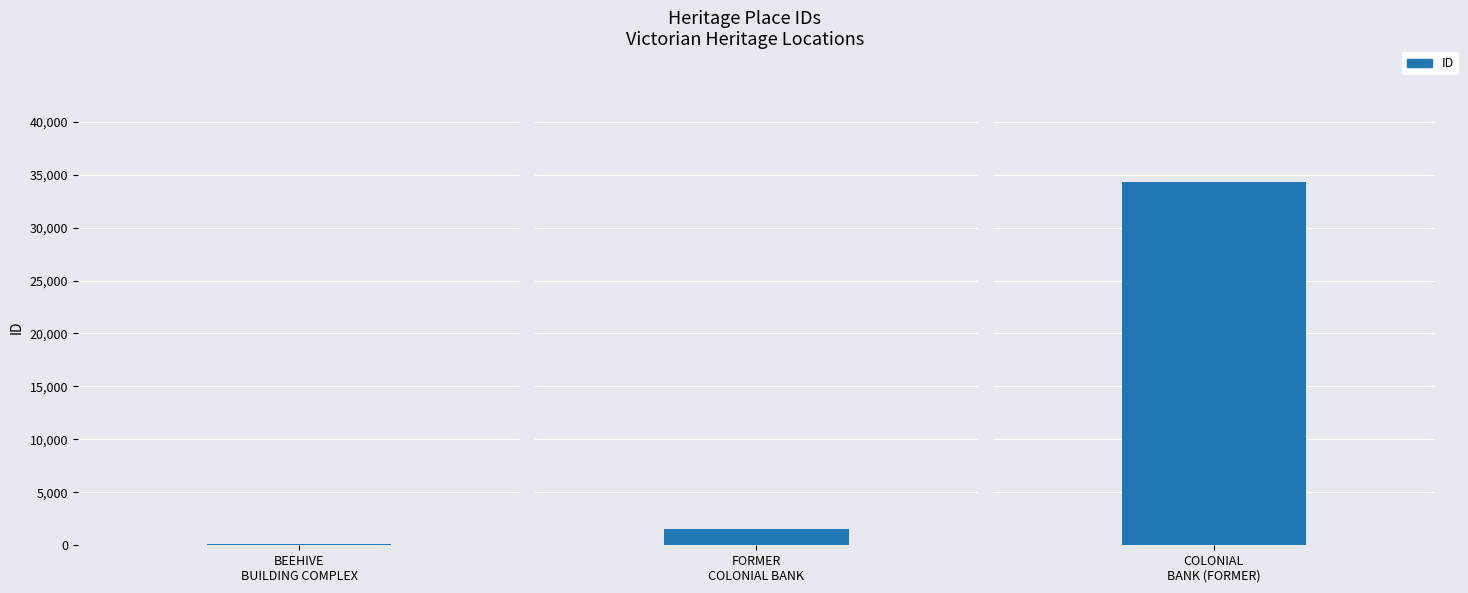

How many values exceed 1544?

1